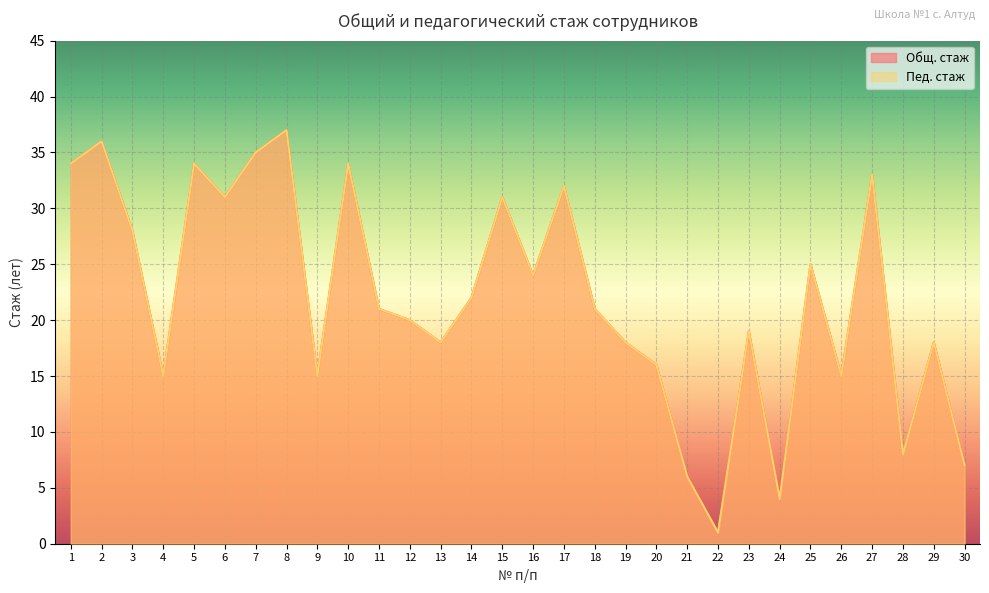

At which category does the chart reach its minimum across all series?

22